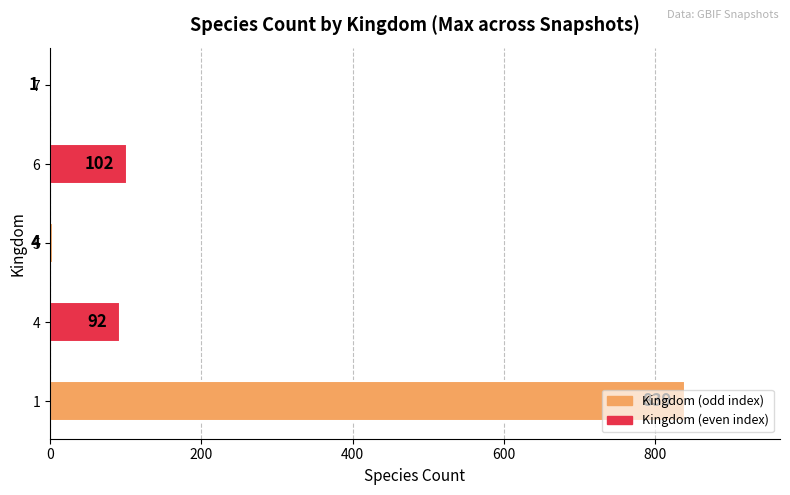

The chart shows a value of 370 at 1. True or false?

False